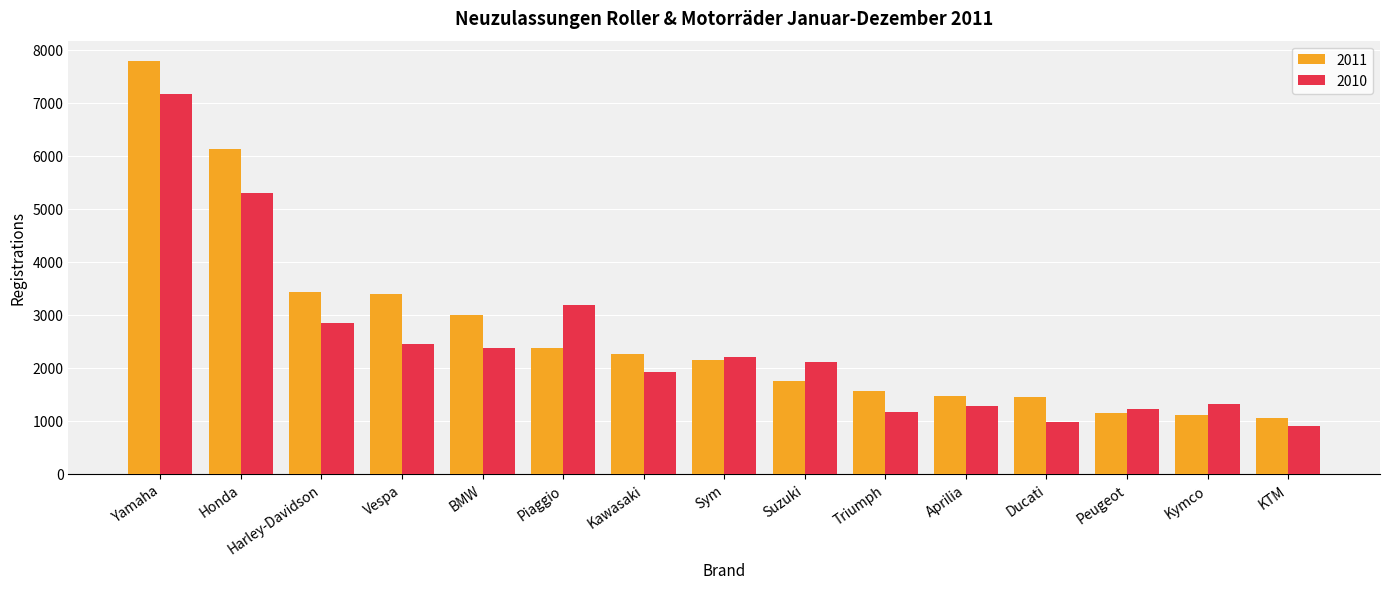

What is the total value across all series at Sym?

4340